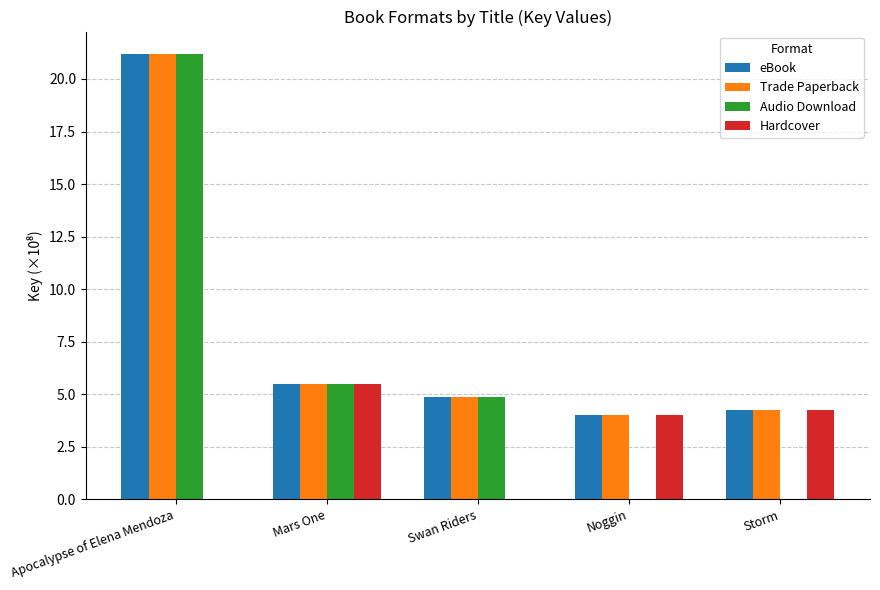

The value of Trade Paperback at Mars One is 5.5. True or false?

True